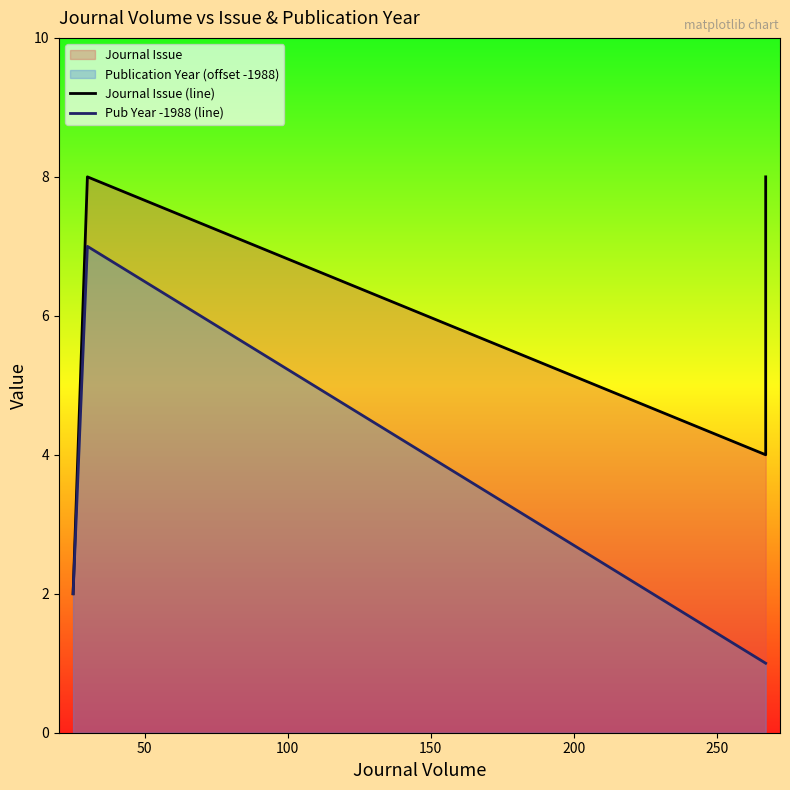

Which series has the widest spread of values?

Journal Issue (line)